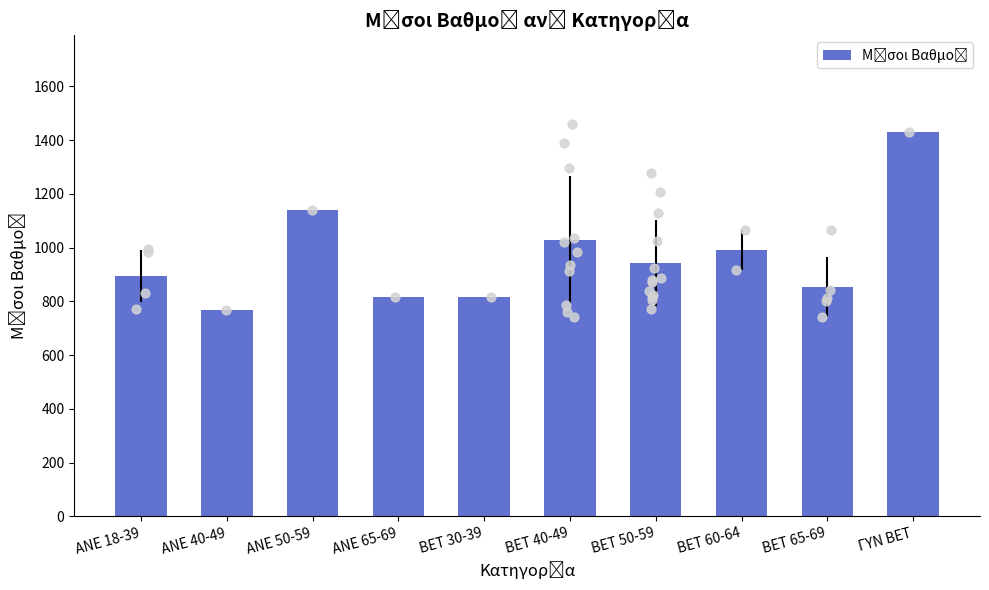

Between ANE 40-49 and BET 30-39, which is larger?

BET 30-39